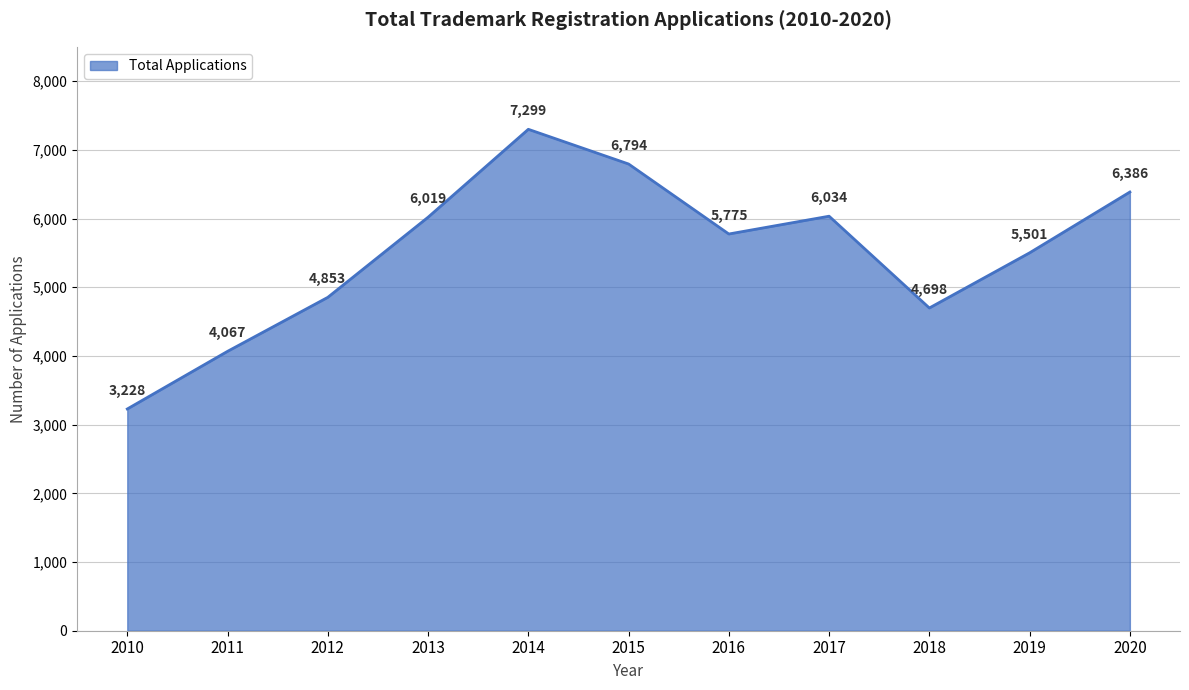

Reading left to right, transcribe all the data shown in this chart.

2010=3228	2011=4067	2012=4853	2013=6019	2014=7299	2015=6794	2016=5775	2017=6034	2018=4698	2019=5501	2020=6386